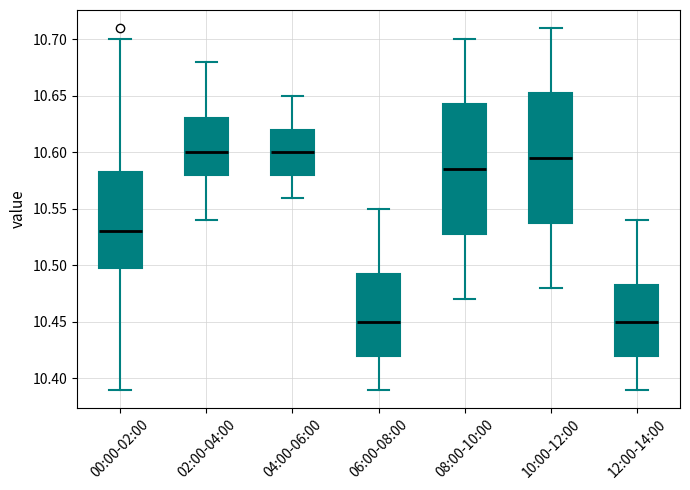

Reading left to right, transcribe this box plot: for each box, give where its median line is, the range the box spans, and where its two whiskers end, as read against the y-axis. The values are not printed on the chart, so give them approximately, as read against the axis.

00:00-02:00: median 10.530, box 10.500 to 10.585, whiskers 10.390 to 10.700
02:00-04:00: median 10.600, box 10.580 to 10.630, whiskers 10.540 to 10.680
04:00-06:00: median 10.600, box 10.580 to 10.620, whiskers 10.560 to 10.650
06:00-08:00: median 10.450, box 10.420 to 10.495, whiskers 10.390 to 10.550
08:00-10:00: median 10.585, box 10.530 to 10.645, whiskers 10.470 to 10.700
10:00-12:00: median 10.595, box 10.540 to 10.655, whiskers 10.480 to 10.710
12:00-14:00: median 10.450, box 10.420 to 10.485, whiskers 10.390 to 10.540